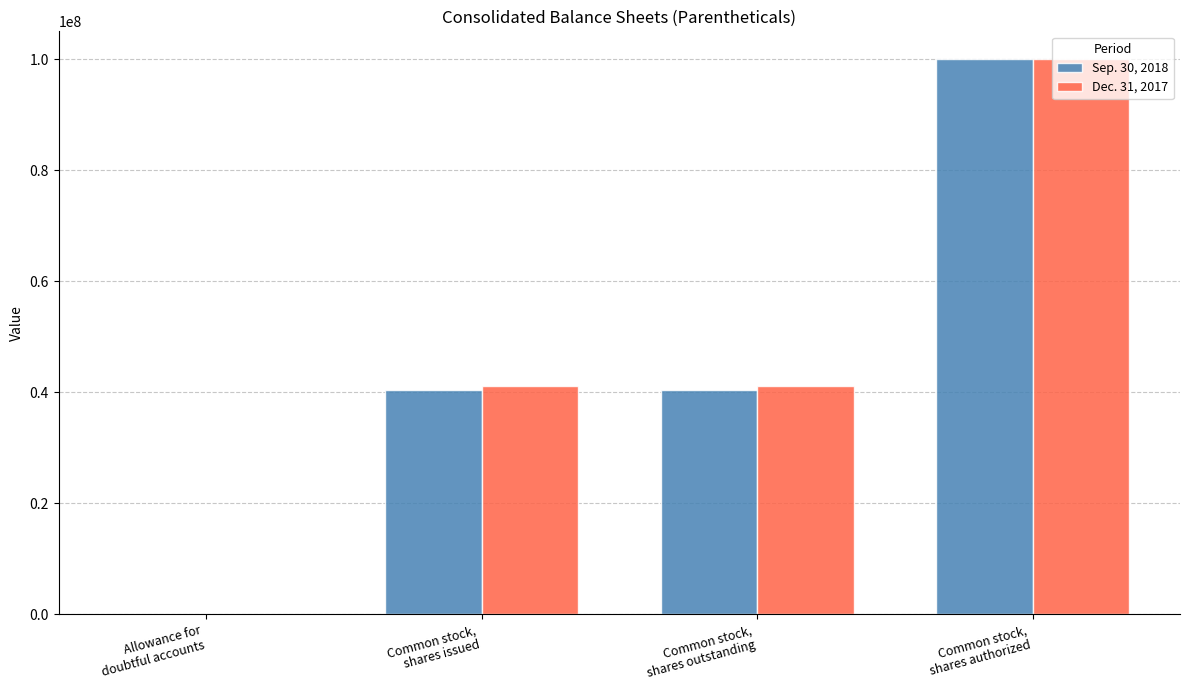

Count the number of data series in this chart.

2